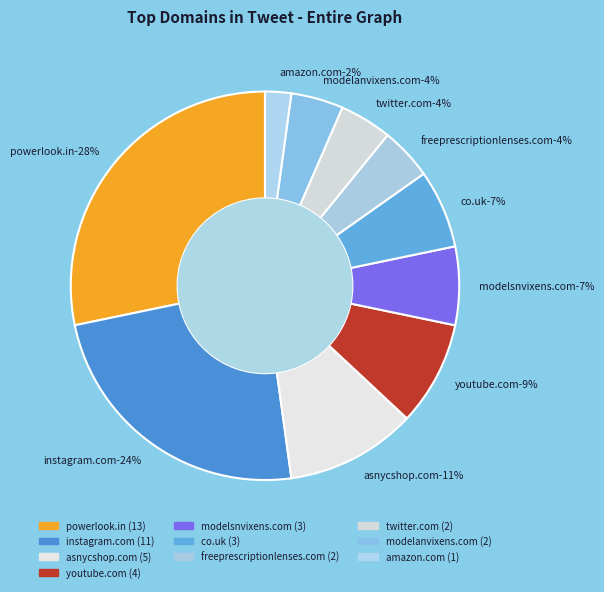

Is there any slice that represents more than half of the pie?

No